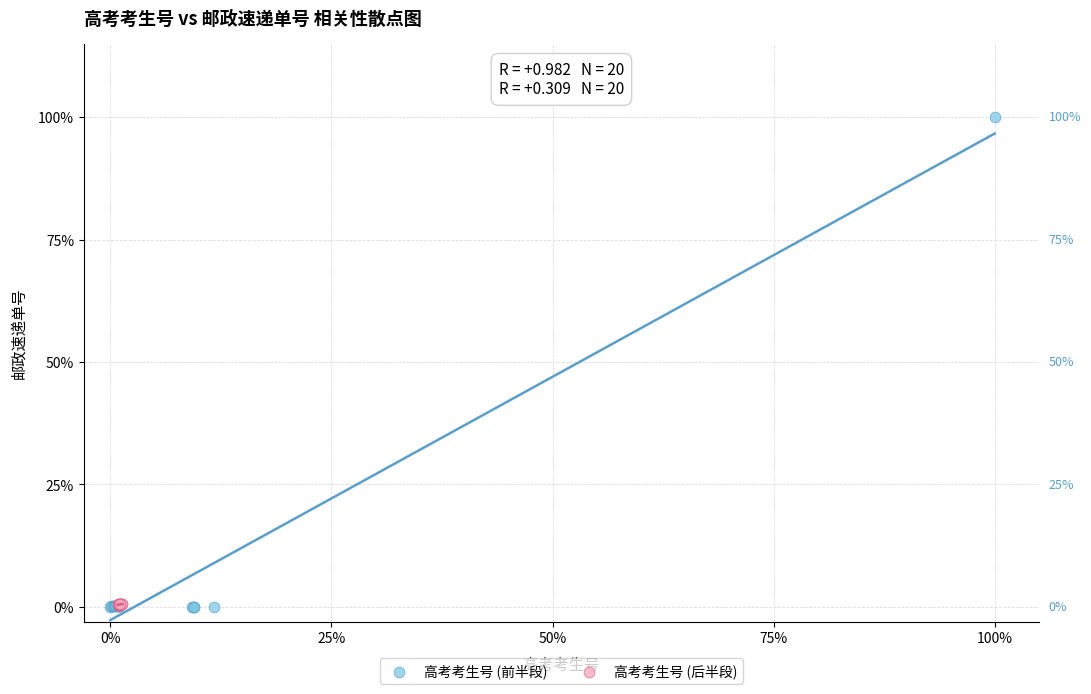

What are all the series names shown in the legend?

高考考生号 (前半段), 高考考生号 (后半段)